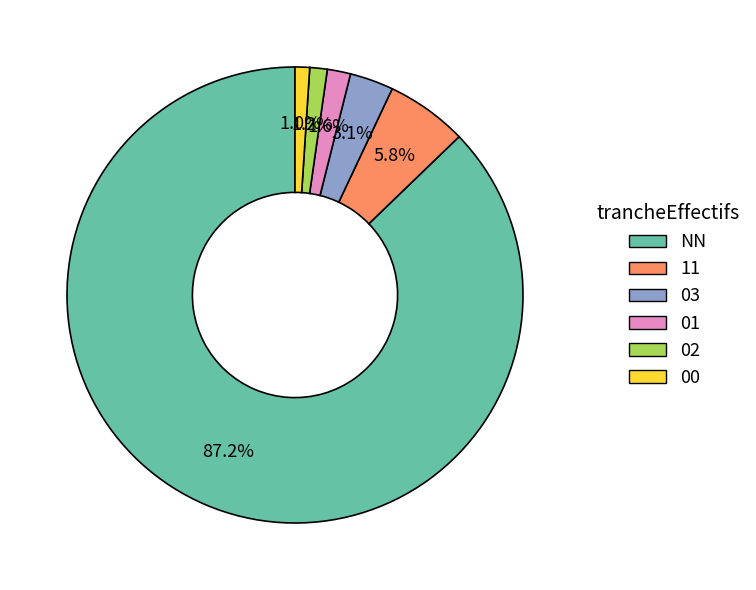

To the nearest percent, what percentage of the pie is 11?

6%